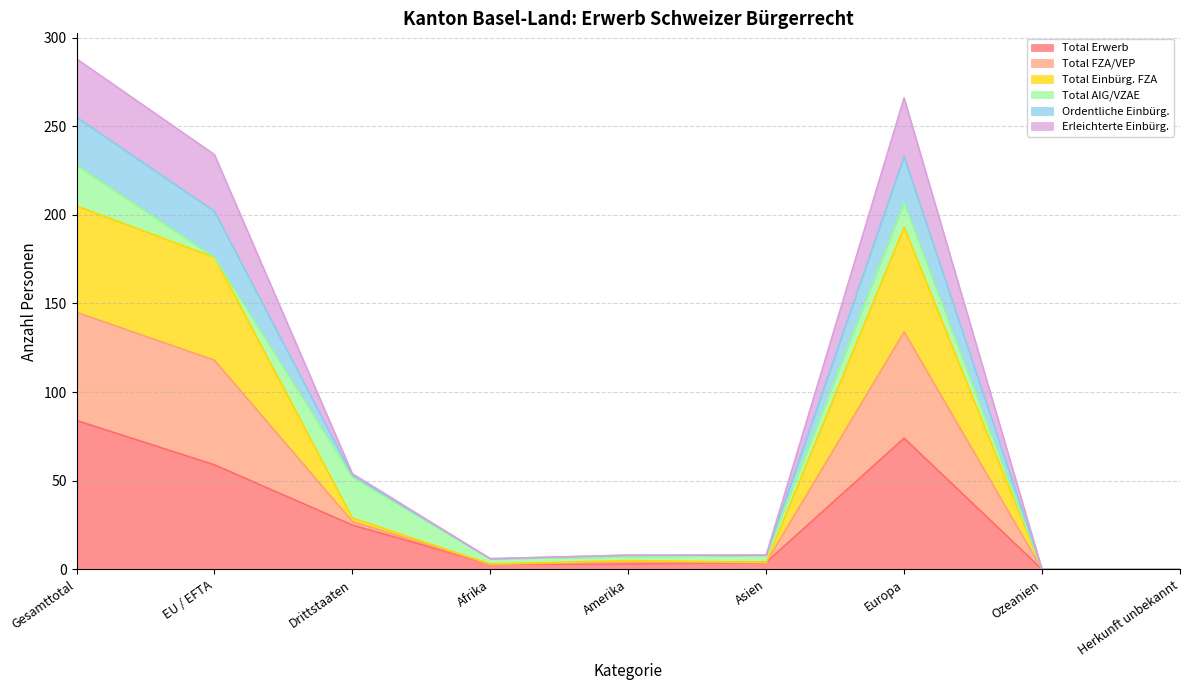

What value does the Total Erwerb series have at EU / EFTA?

59